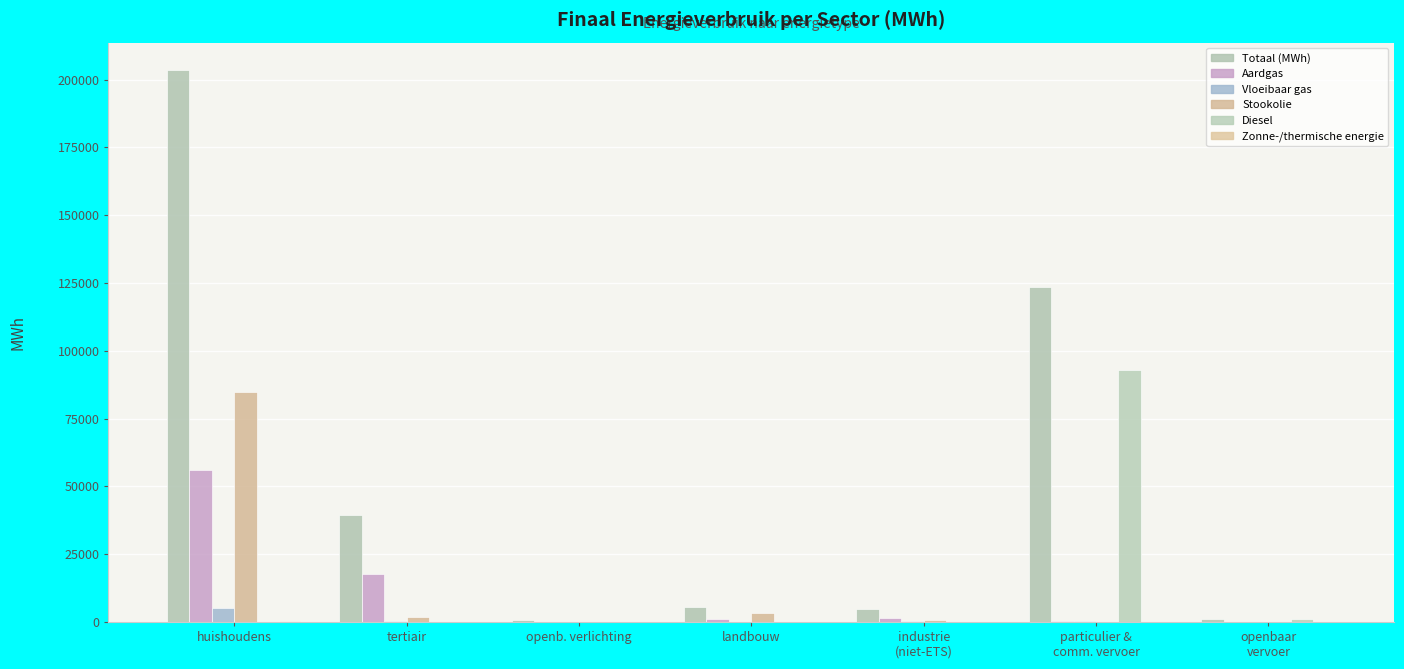

Count the number of categories in the chart.

7